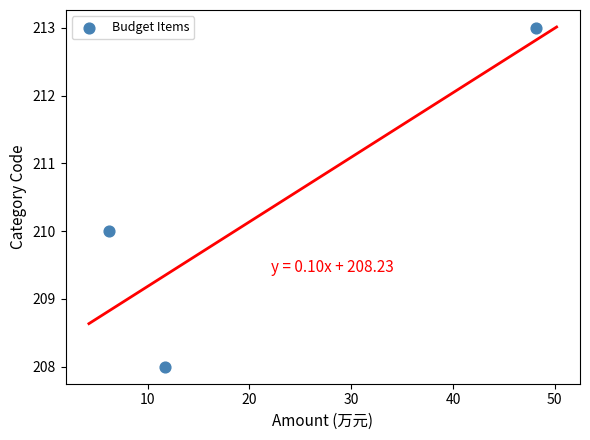

What is the range of Y values (max minus min)?

5